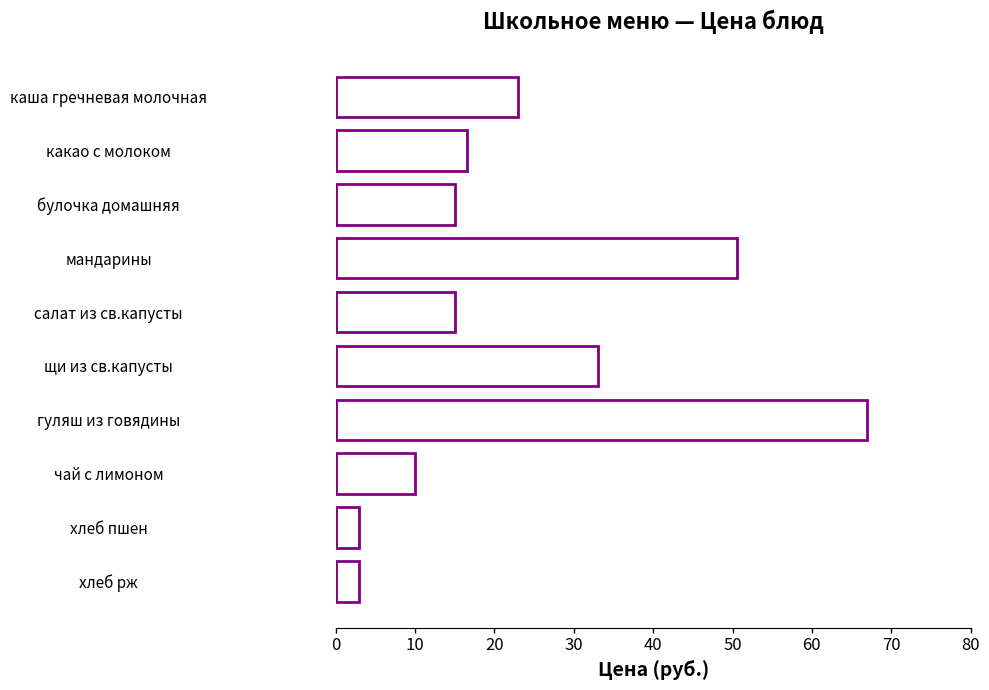

What is the sum of all values?

236.1